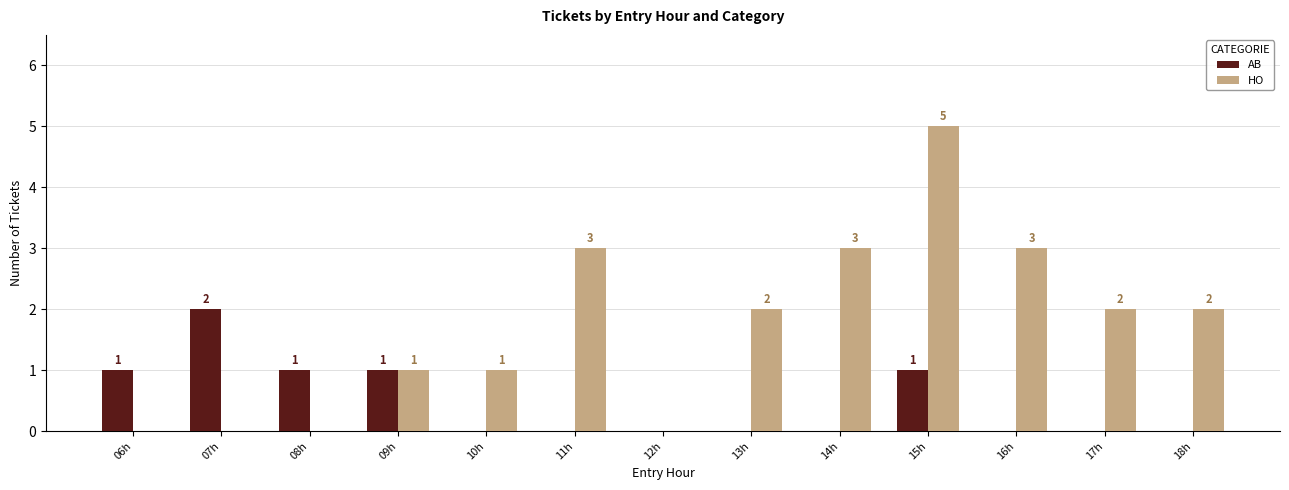

The HO series shows 3 at 11h. True or false?

True